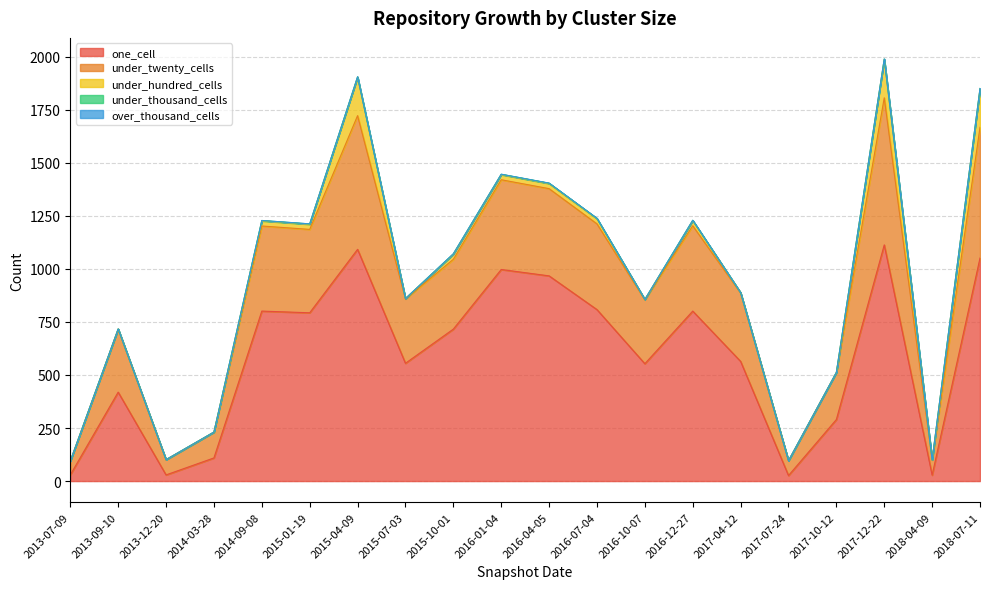

True or false: under_hundred_cells and over_thousand_cells intersect in this chart.

False